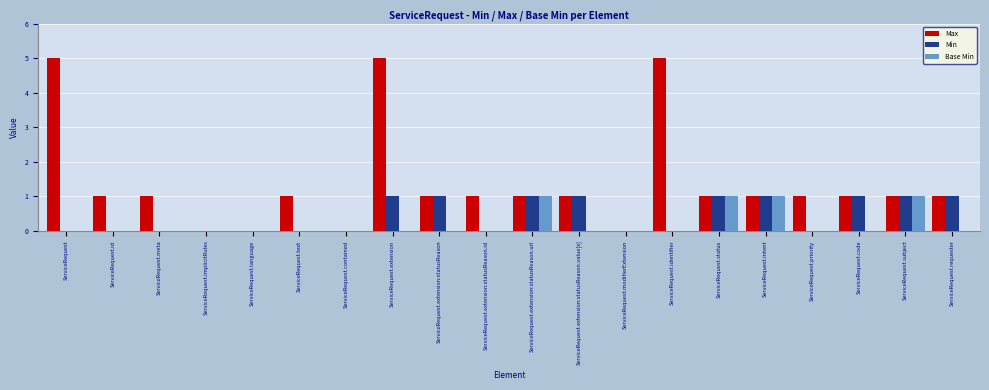

What is the sum of the Min values at ServiceRequest.extension:statusReason.url and ServiceRequest.status?

2